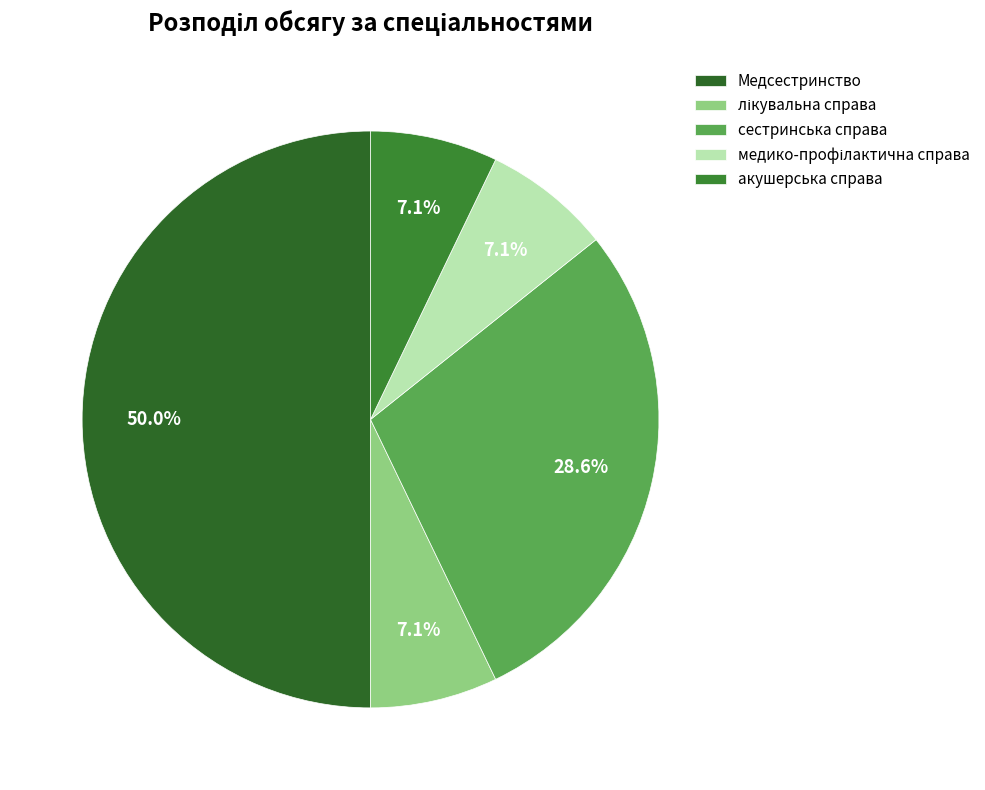

Do акушерська справа and сестринська справа together represent more than half of the pie?

No